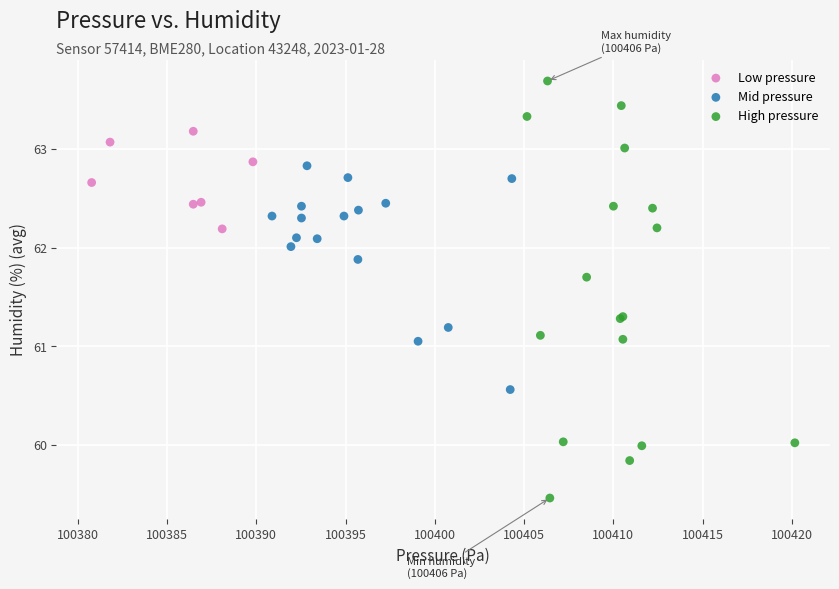

Which series contains the highest Y value?

High pressure